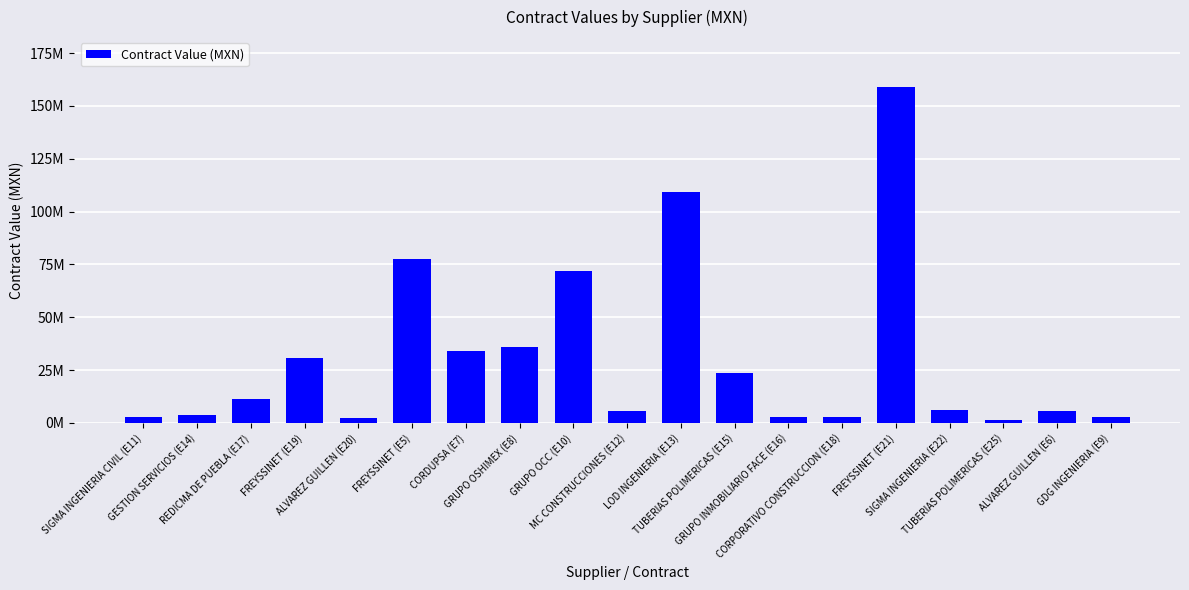

What is the minimum value shown in the chart?

1231064.3